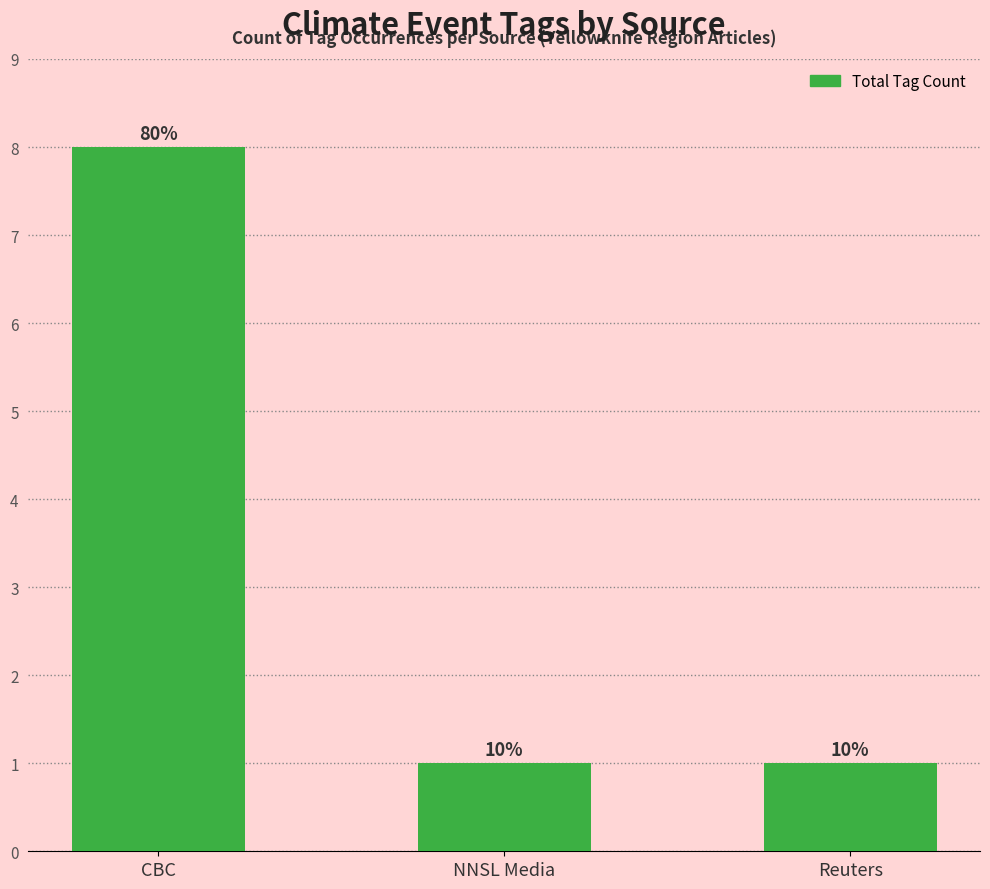

How many bars are there in total?

3